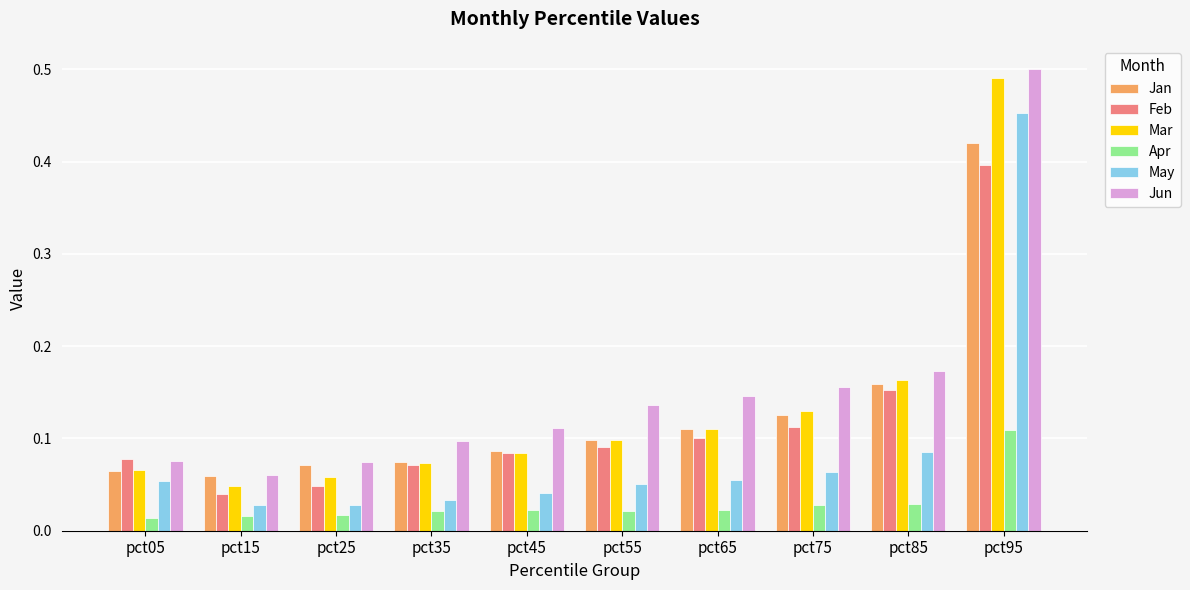

True or false: Jan has a value of 0.7 at pct95.

False